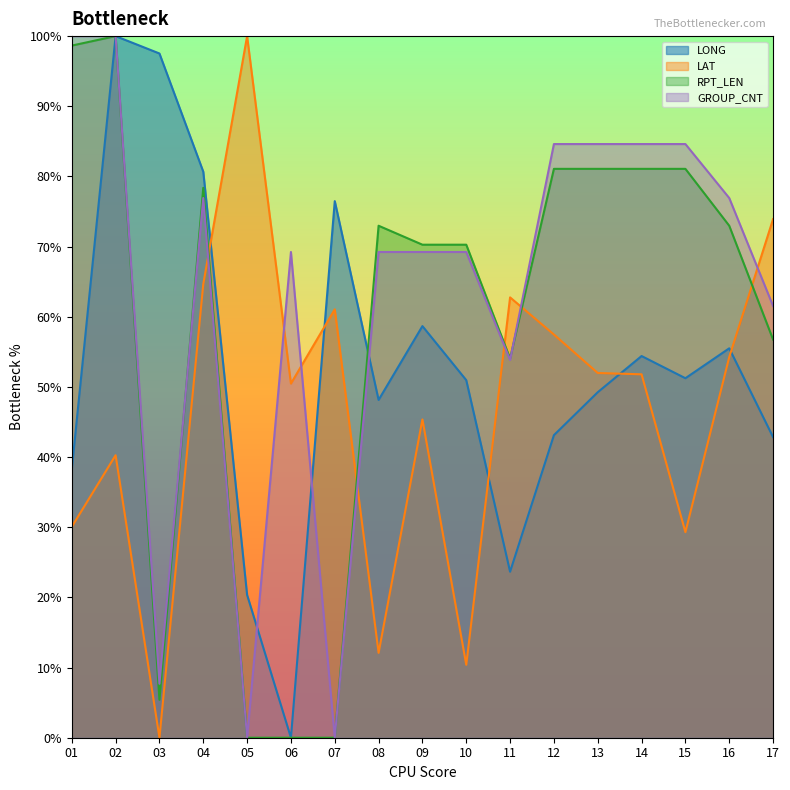

How many series are shown in this chart?

4